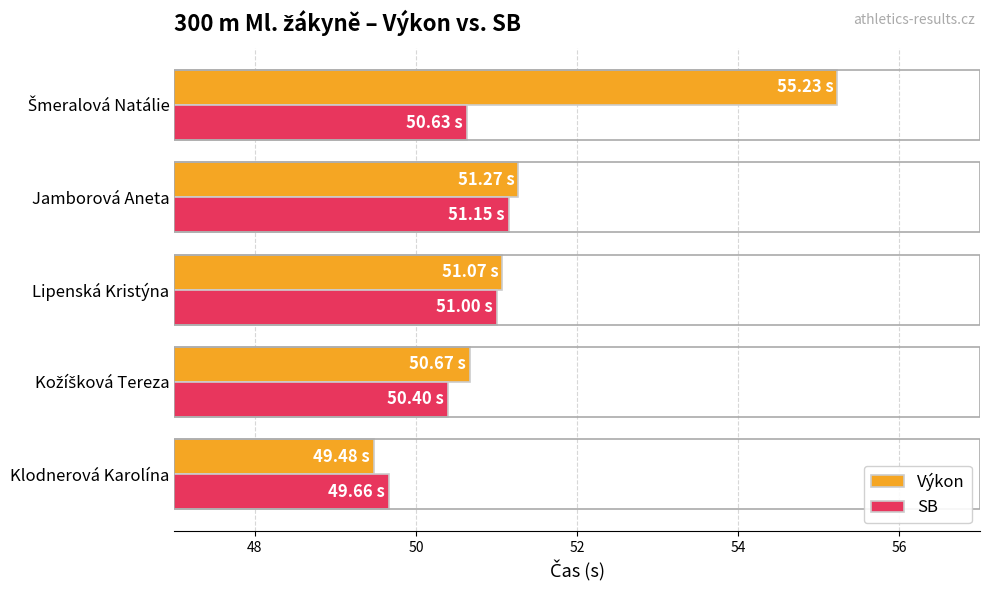

List the series in order of their overall mean, highest first.

Výkon, SB